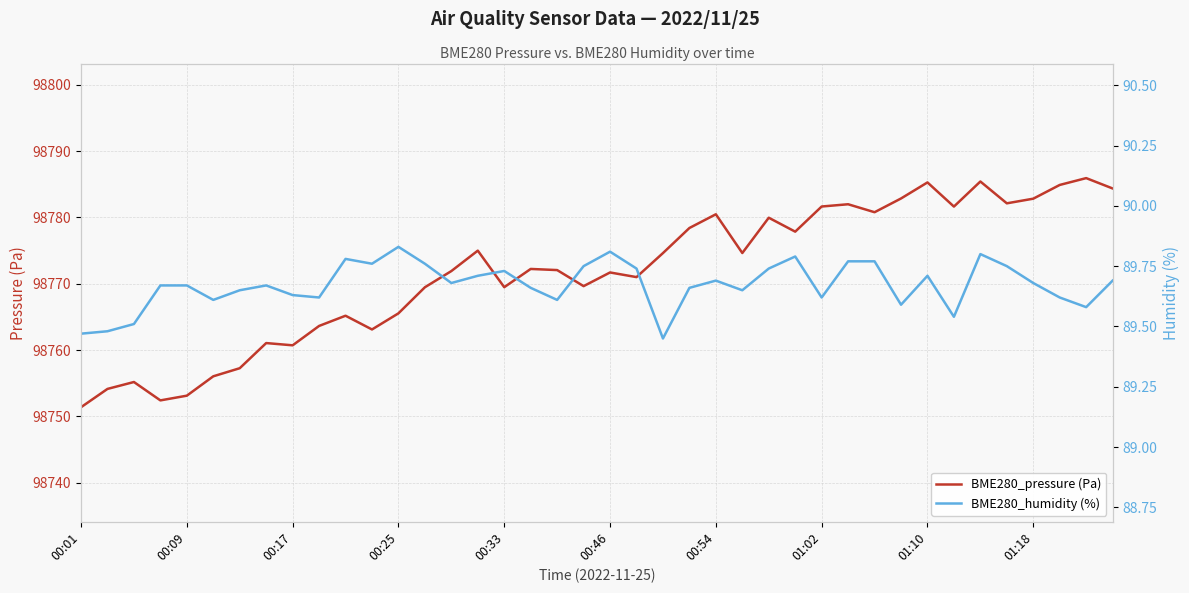

What is the value of the BME280_humidity (%) point at the 25th from the left?

89.7